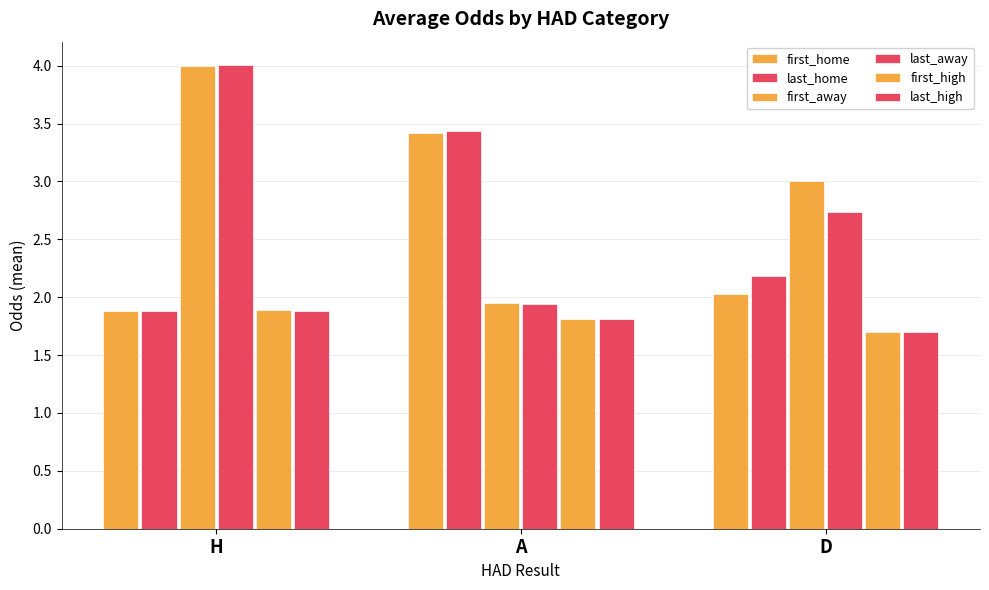

The value of first_away at H is 4.0. True or false?

True